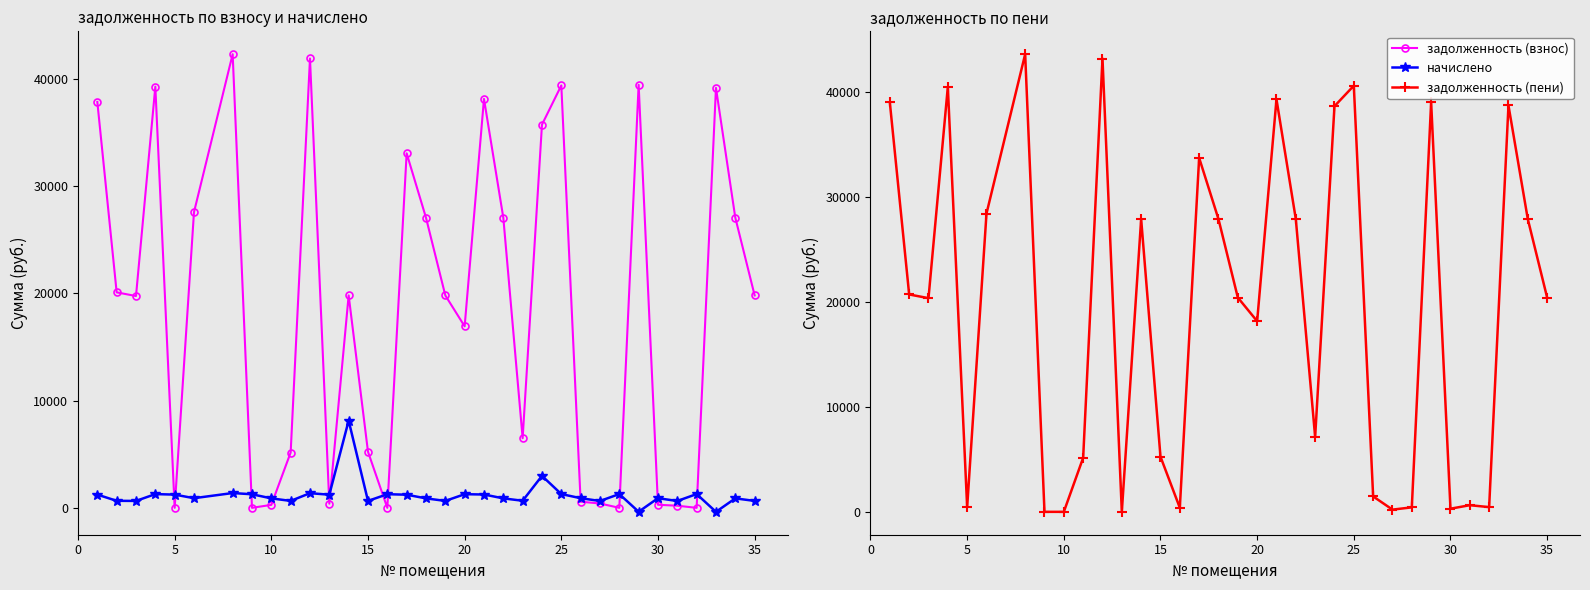

Reading right to left, extract all data points from this chart.

задолженность (взнос): 19791.6	27035.2	39126.6	0.0	198.1	285.9	39411.8	0.0	406.1	571.9	39354.8	35705.6	6488.8	27035.2	38100.0	16911.6	19791.6	27035.2	33029.6	0.0	5229.8	19791.6	389.5	41864.5	5154.6	277.2	0.0	42263.6	27548.4	0.0	39240.7	19734.4	20076.7	37814.9
начислено: 645.4	881.6	-373.1	1283.4	638.0	898.4	-363.8	1283.4	638.0	898.4	1283.4	2978.4	660.3	881.6	1242.5	1270.4	645.4	881.6	1223.9	1270.4	645.4	8125.2	1223.9	1365.2	645.4	881.6	1264.8	1378.3	898.4	1233.2	1279.7	643.6	654.7	1233.2
задолженность (пени): 20437.0	27916.8	38753.5	450.7	633.0	299.5	39048.1	427.4	212.0	1470.3	40638.2	38684.0	7149.1	27916.8	39342.5	18182.0	20437.0	27916.8	33753.5	389.9	5259.2	27916.8	9.2	43229.8	5155.0	0.0	0.0	43641.9	28446.8	448.1	40520.4	20377.9	20731.4	39048.1